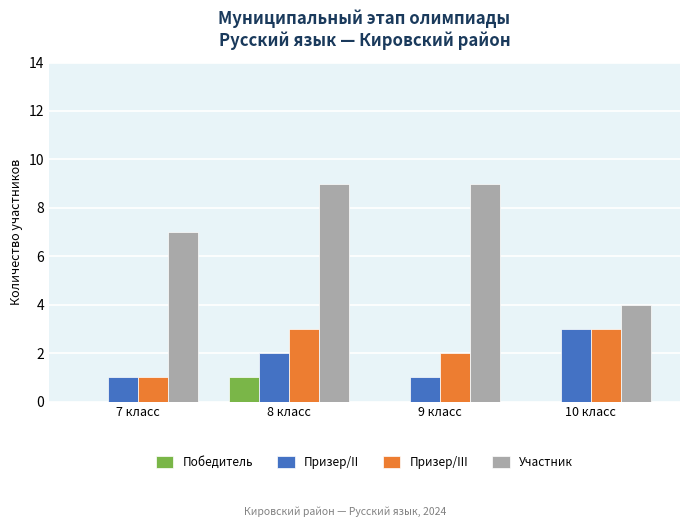

At which label is Участник closest to 6?

7 класс